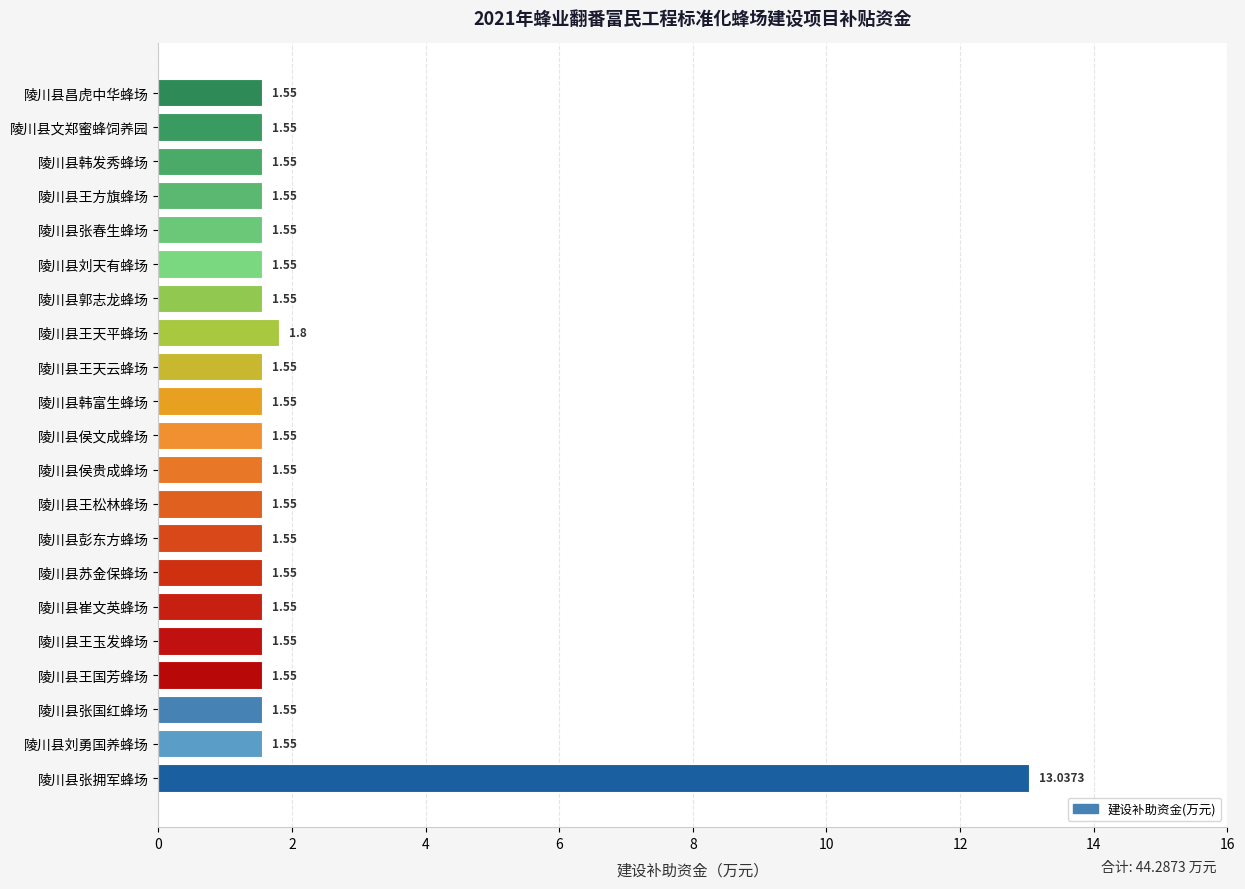

How many bars are there in total?

21